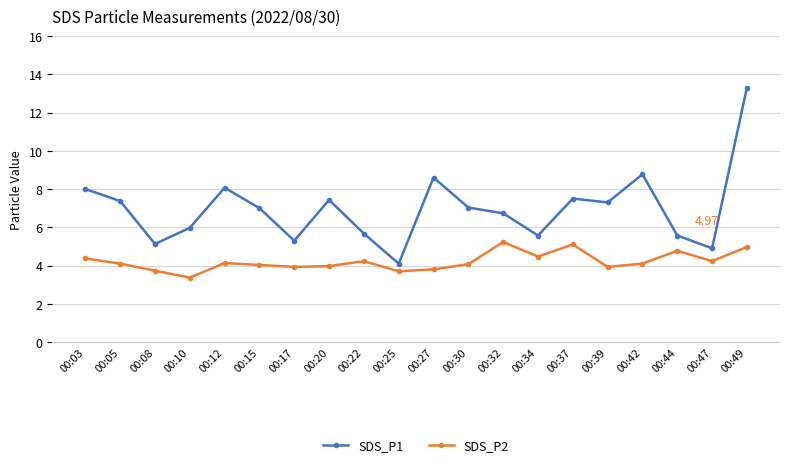

Which series has the largest range (max minus min)?

SDS_P1